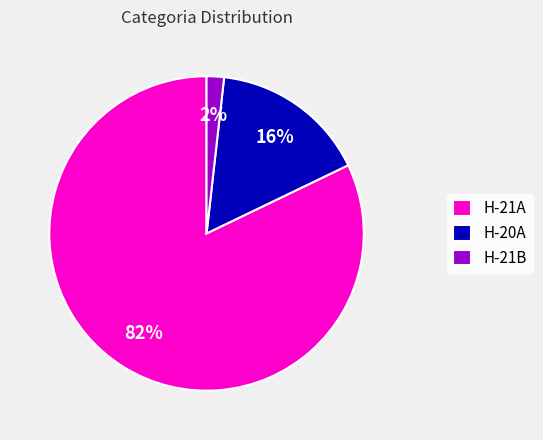

How many slices are in this pie chart?

3